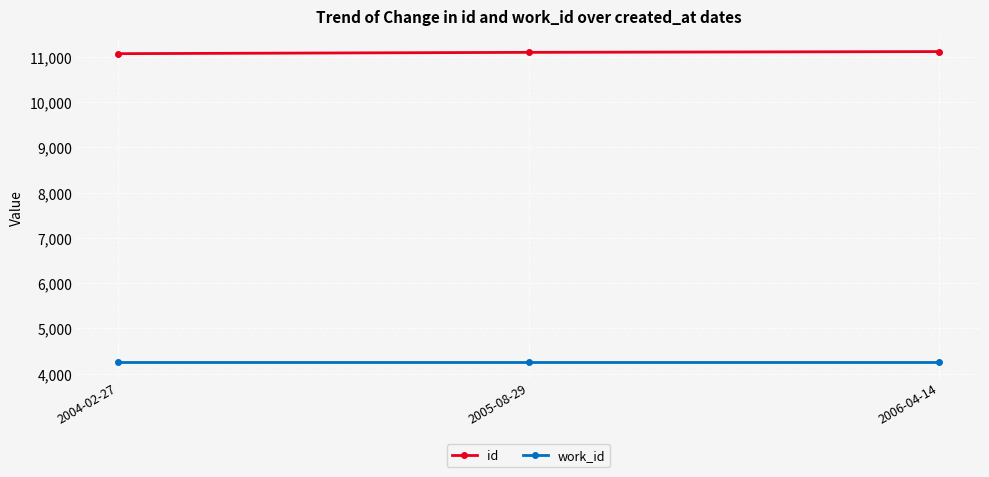

The value of id at 2005-08-29 is 15274. True or false?

False